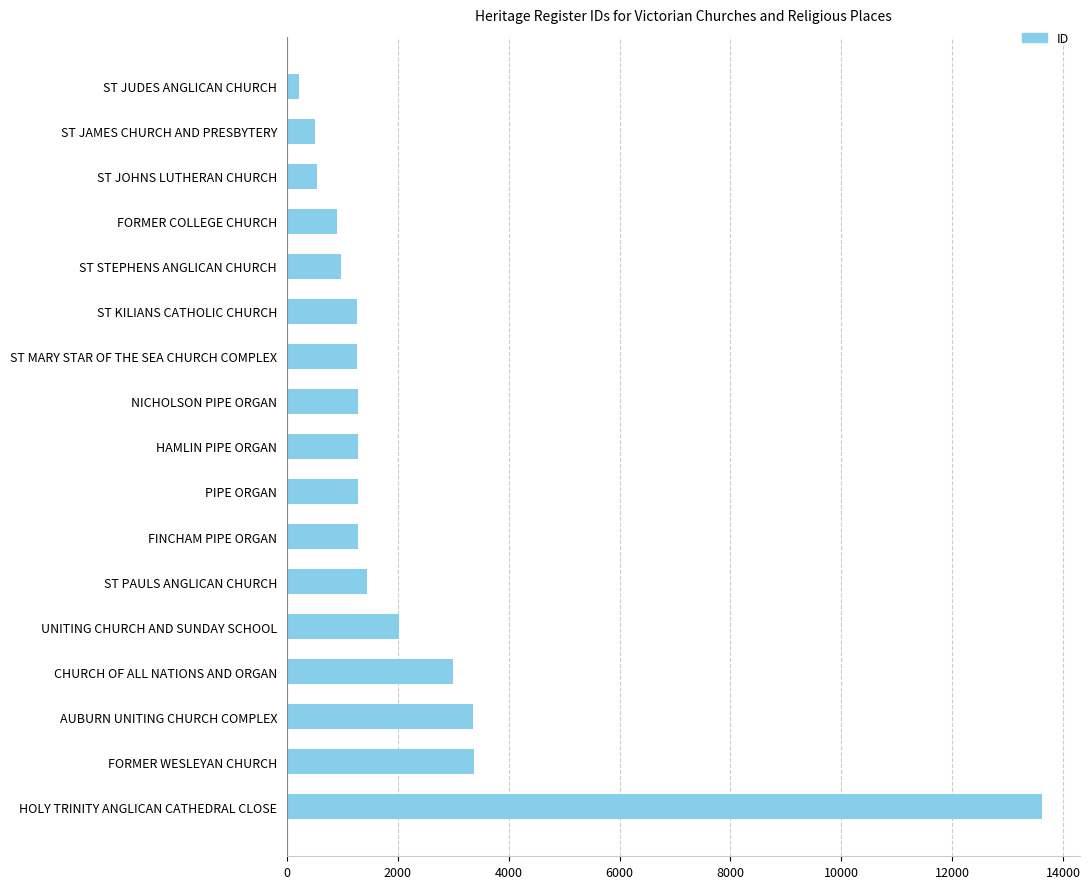

What is the difference between the second highest and second lowest values?

2856